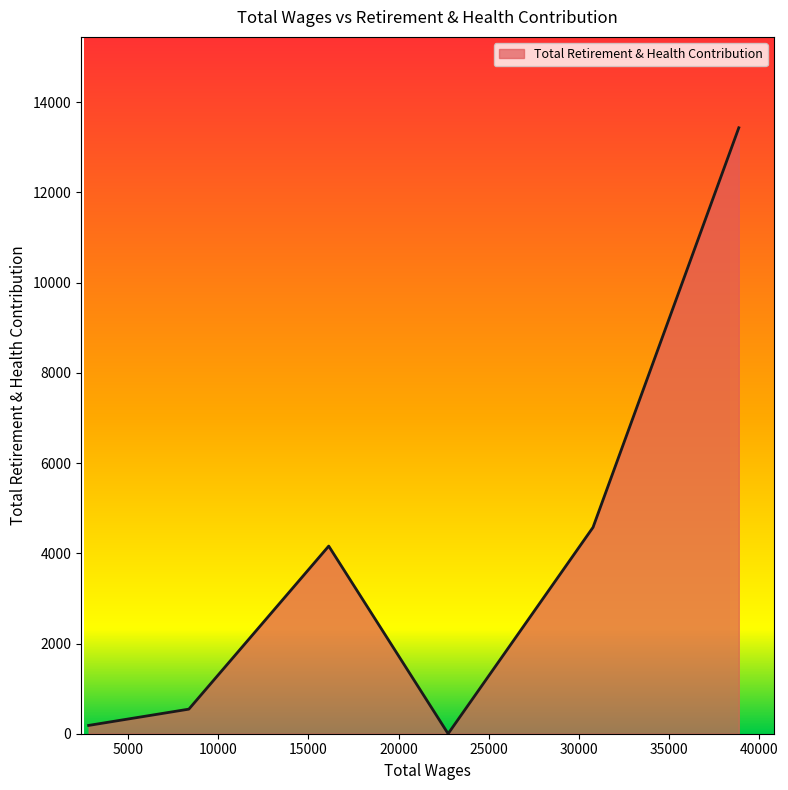

True or false: there are more than 0 points higher than both neighbors.

True